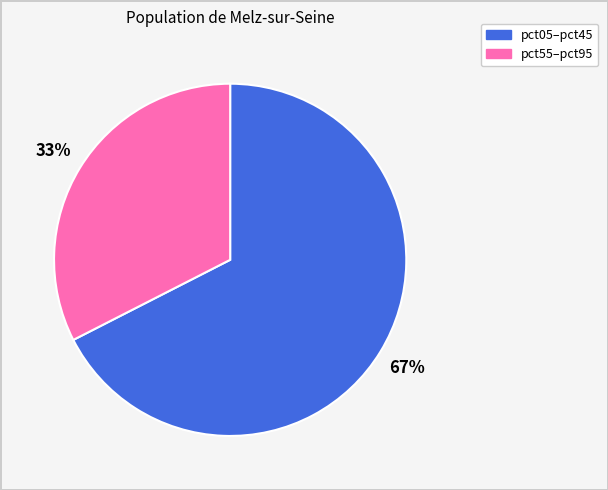

Does any single category account for the majority?

Yes